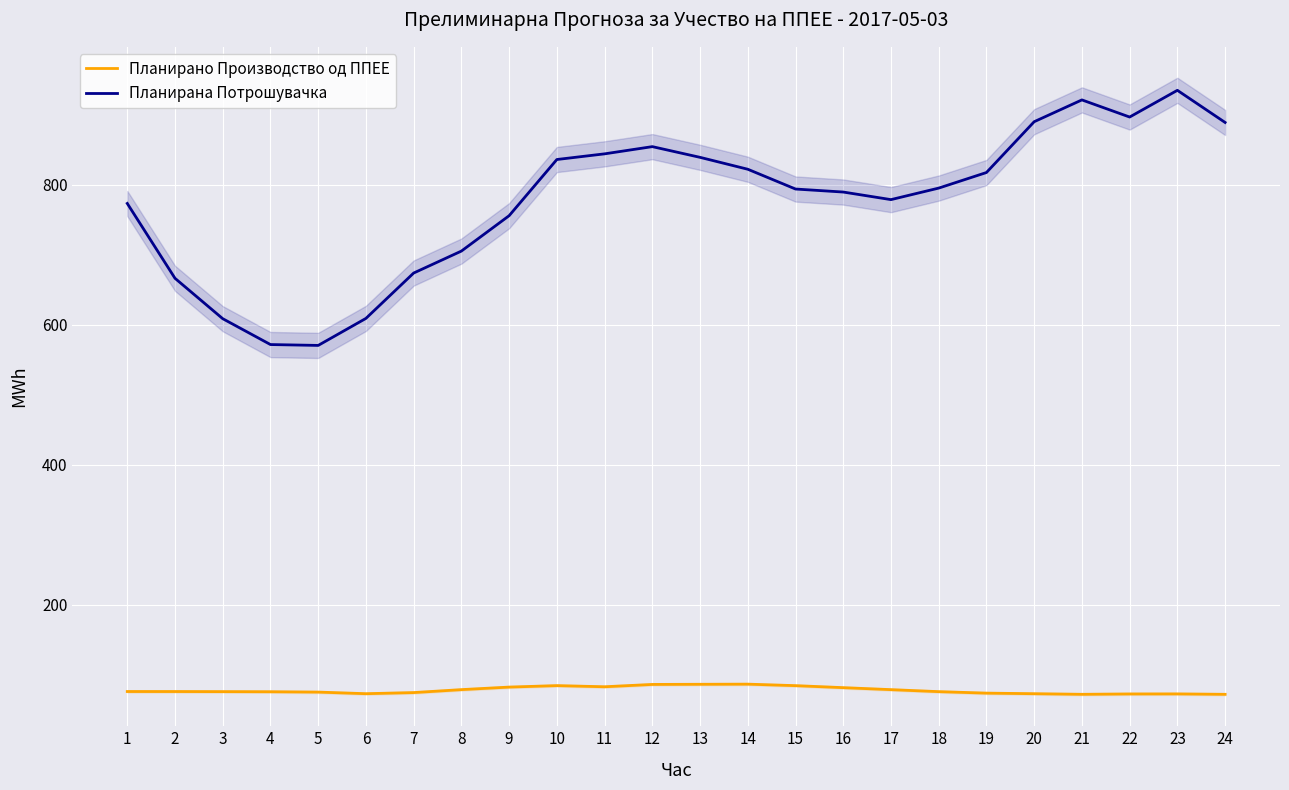

How many values in the Планирано Производство од ППЕЕ series exceed 75?

15